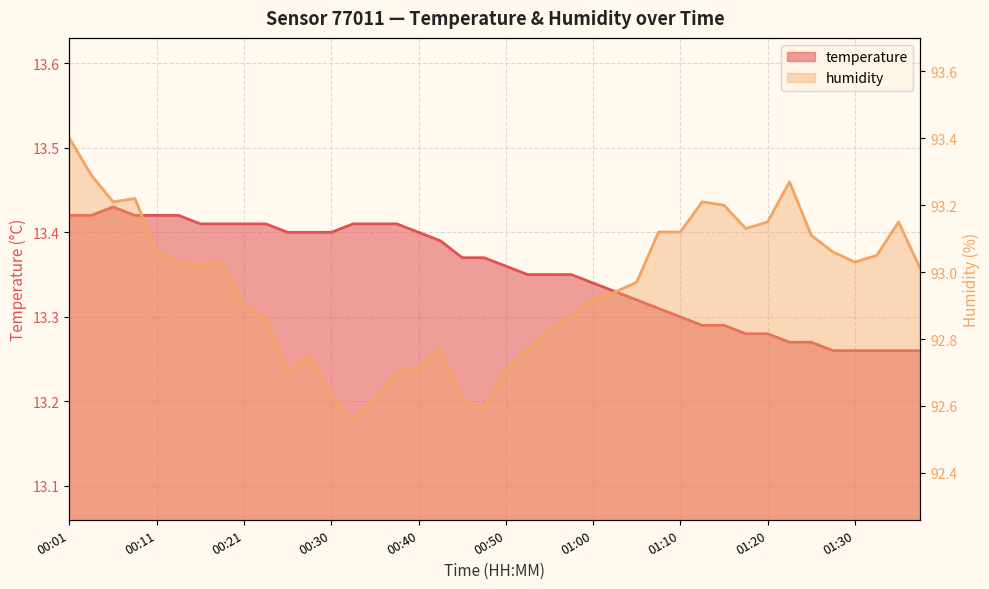

How many lines are shown in the chart?

2